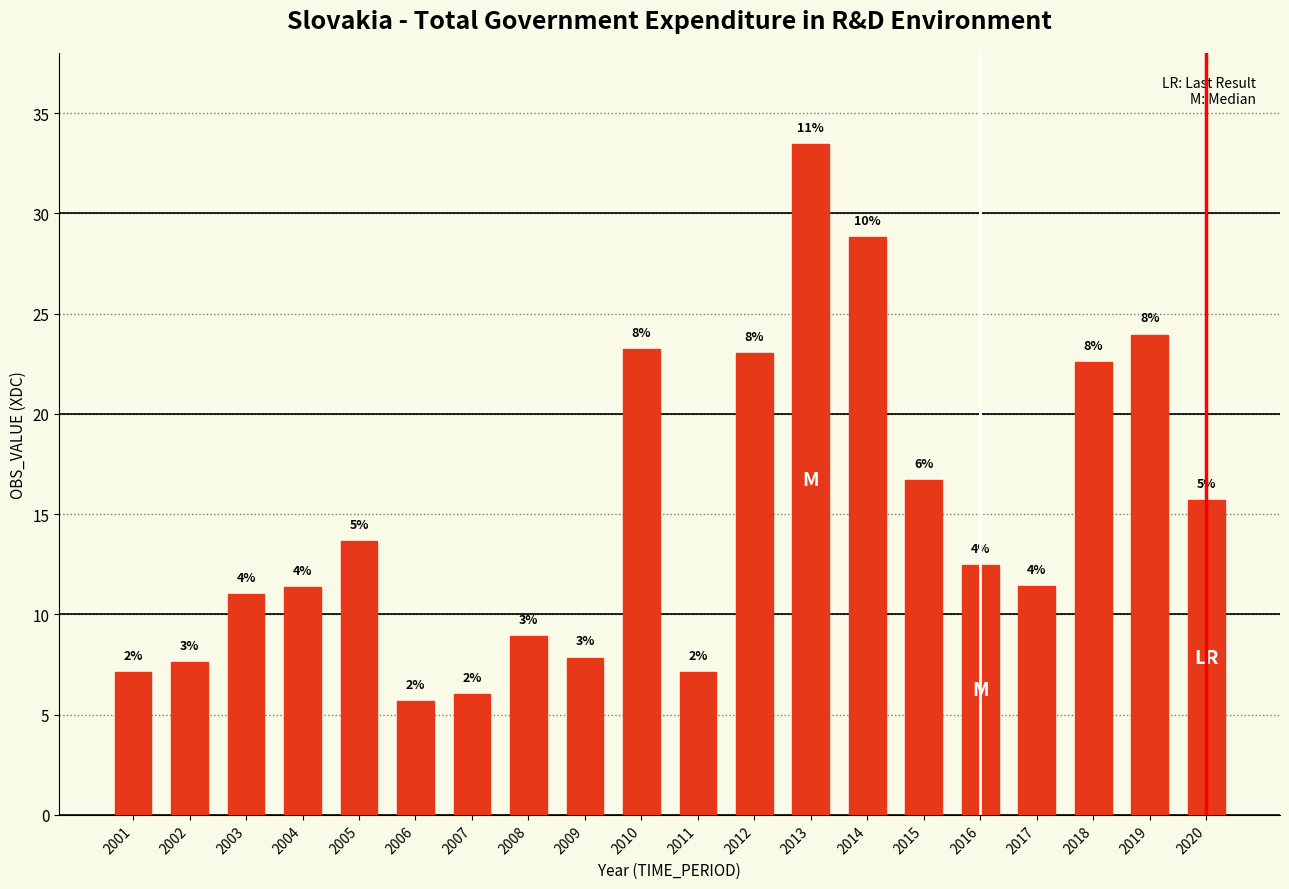

Does the chart contain any negative values?

No